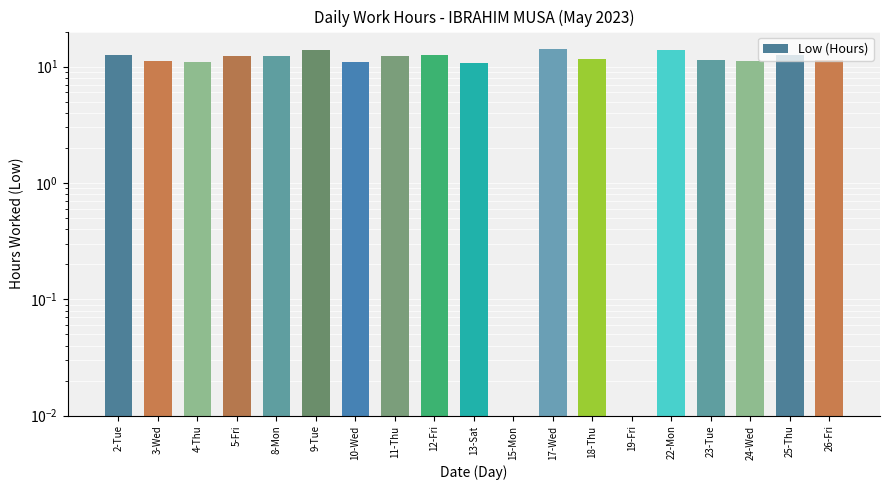

Does the chart contain stacked bars?

No